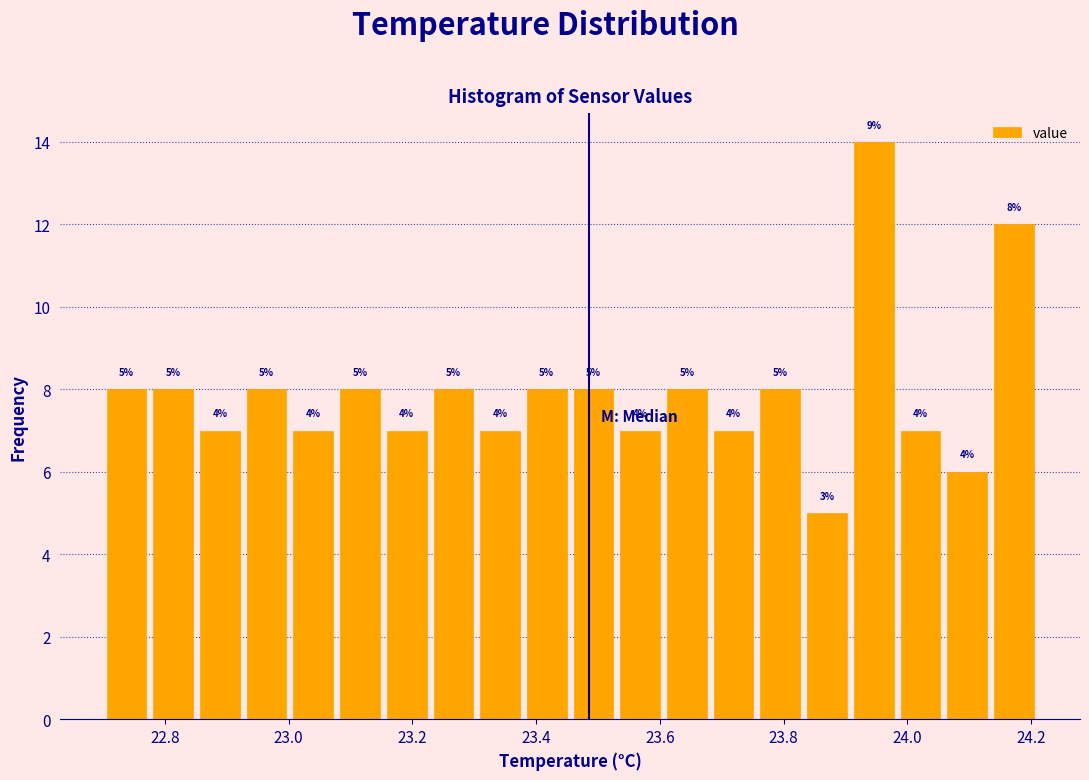

Around what value on the x-axis is the tallest bar? Give the approximate position of its centre, as read against the axis.

23.94